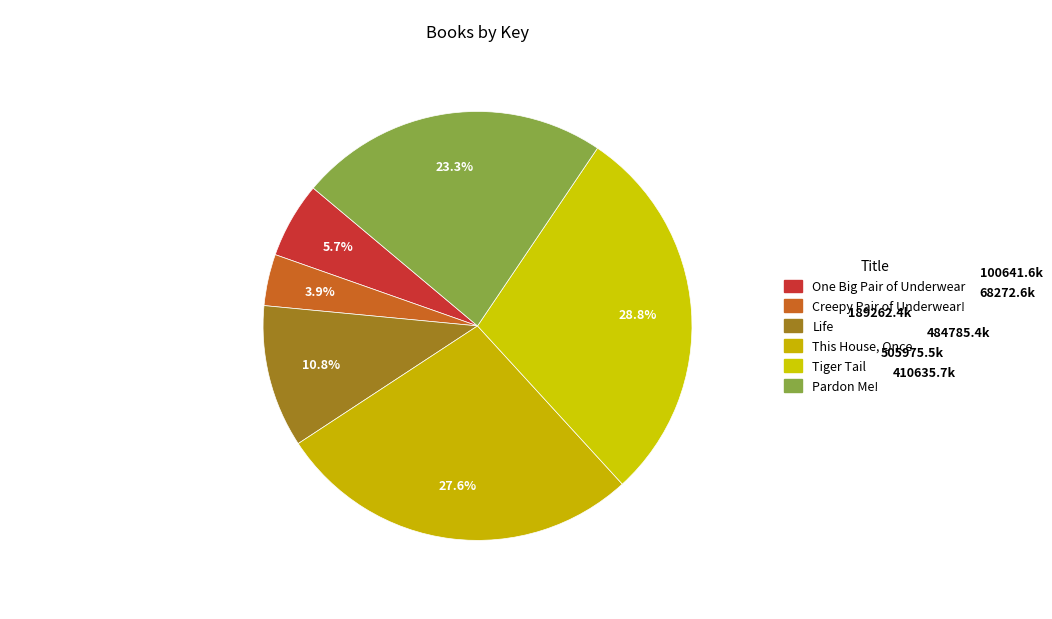

How many segments does this pie chart have?

6